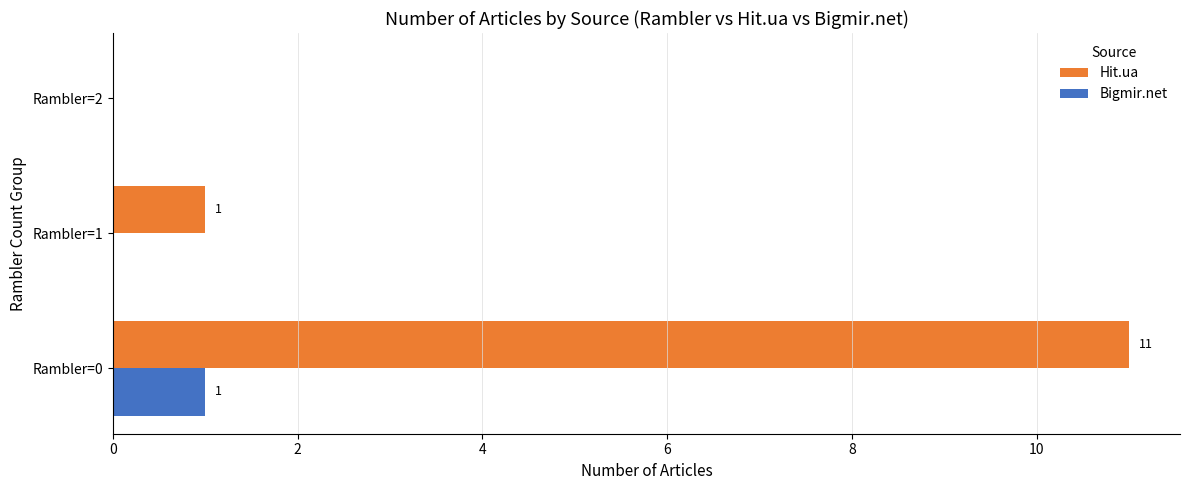

How many Bigmir.net values are between 0 and 1?

3